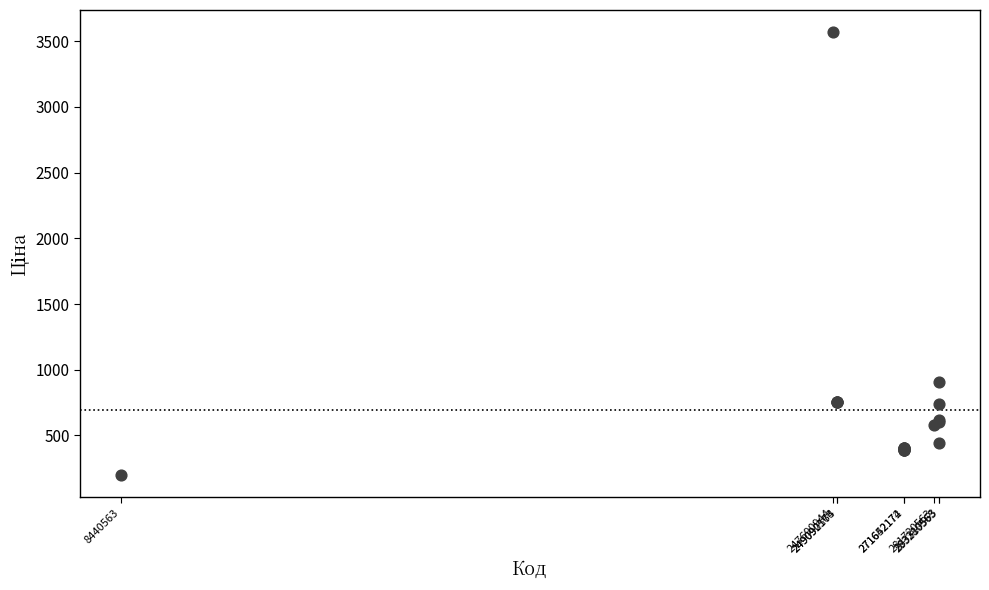

What Y value in the scatter plot is closest to 1883?

903.5